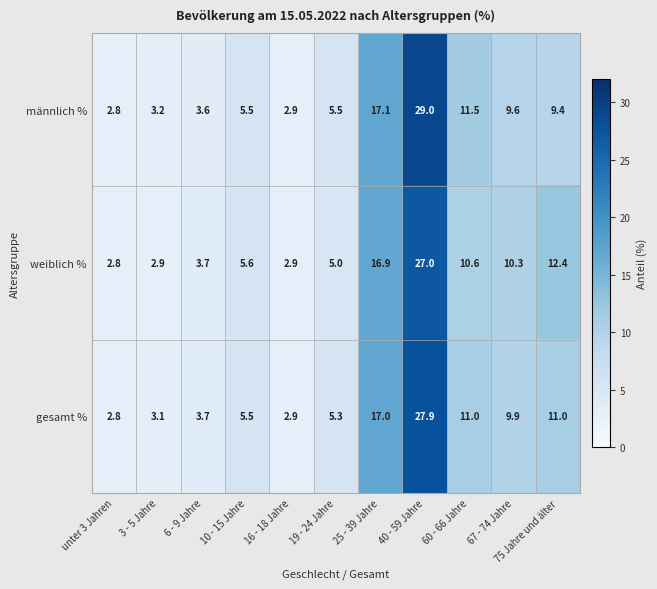

Where does the weiblich % series first go above 5?

10 - 15 Jahre